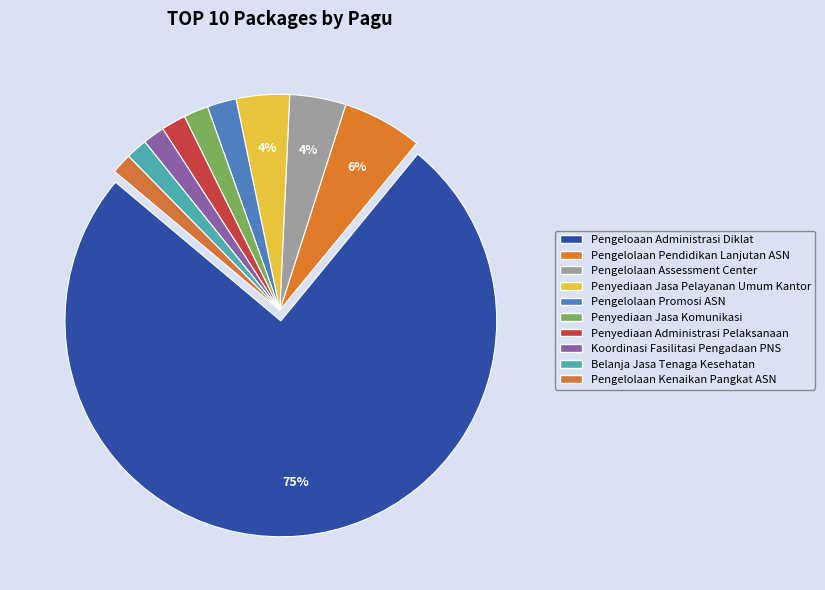

Rank the categories by value from highest to lowest.

Pengeloaan Administrasi Diklat dan Sertifikasi, Pengelolaan Pendidikan Lanjutan ASN, Pengelolaan Assessment Center, Penyediaan Jasa Pelayanan Umum Kantor, Pengelolaan Promosi ASN, Penyediaan Jasa Komunikasi, Sumber Daya, Penyediaan Administrasi Pelaksanaan Tugas, Koordinasi dan Fasilitasi Pengadaan PNS, Belanja Jasa Tenaga Kesehatan, Pengelolaan Kenaikan Pangkat ASN